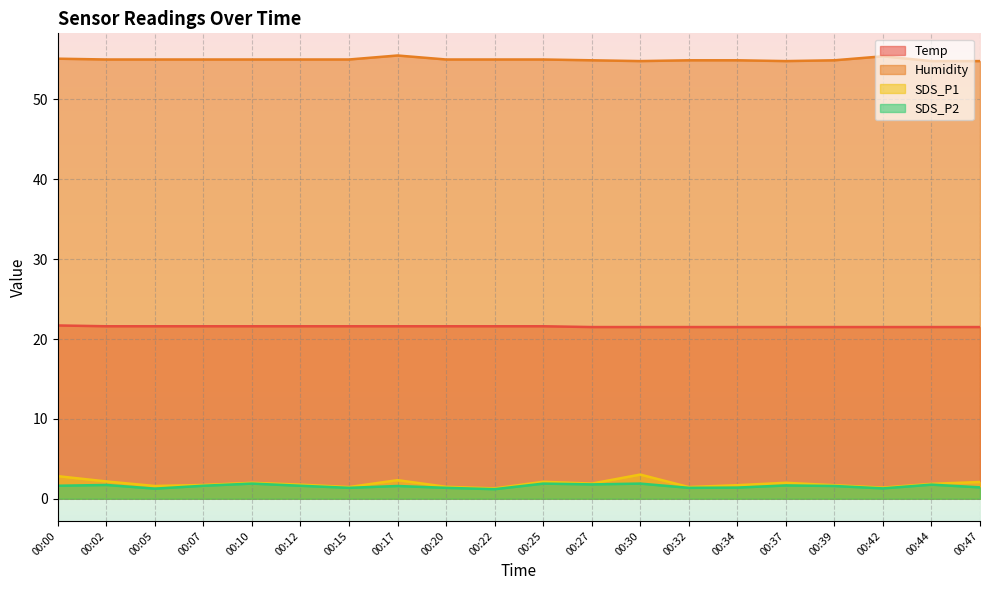

How many lines are shown in the chart?

4